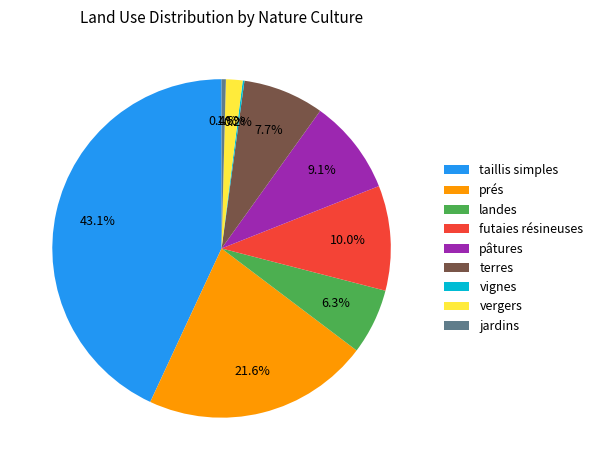

The vergers slice represents 2% of the pie. True or false?

True